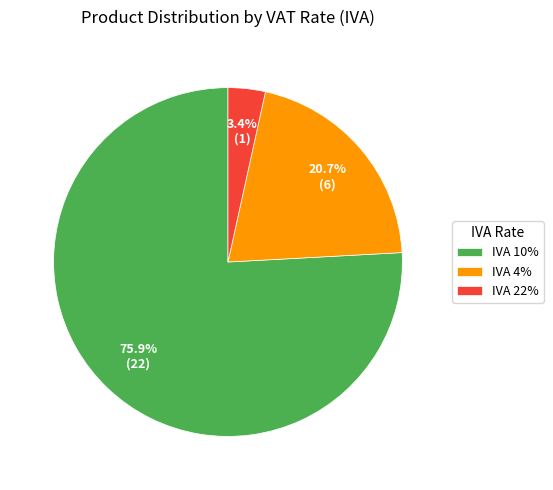

What portion of the pie excludes IVA 22%?

96.6%